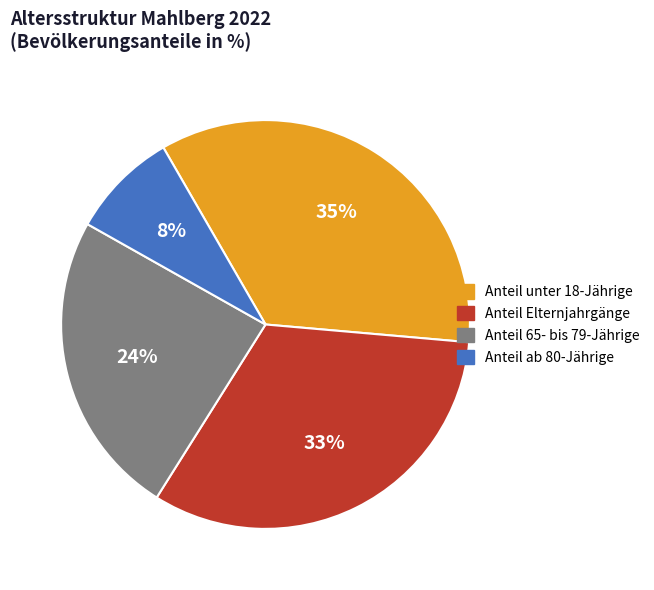

Which category has the smallest portion of the pie?

Anteil ab 80-Jährige